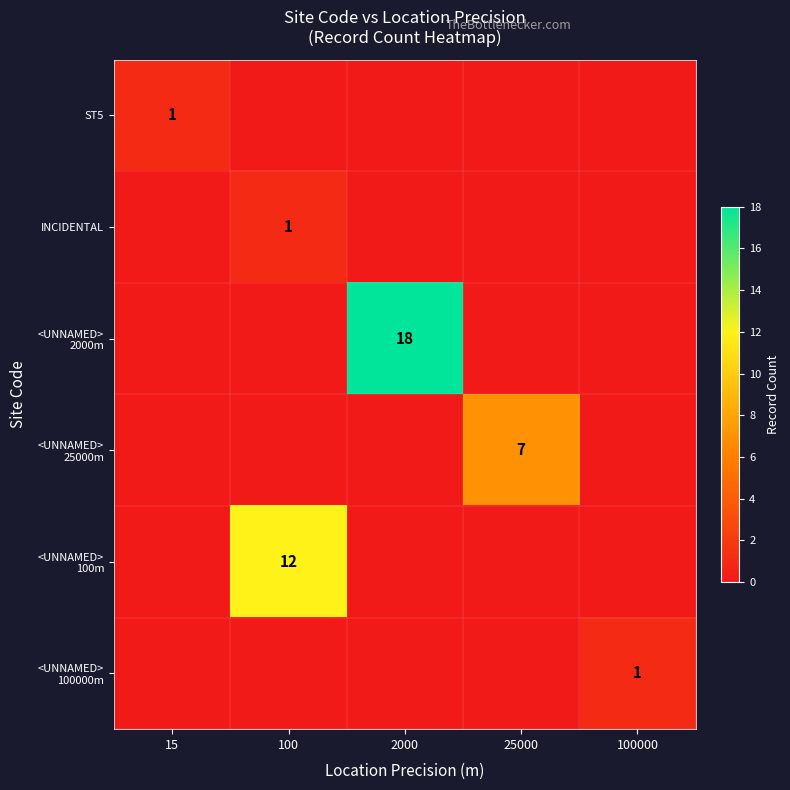

What is the total value across all series at 2000?

18